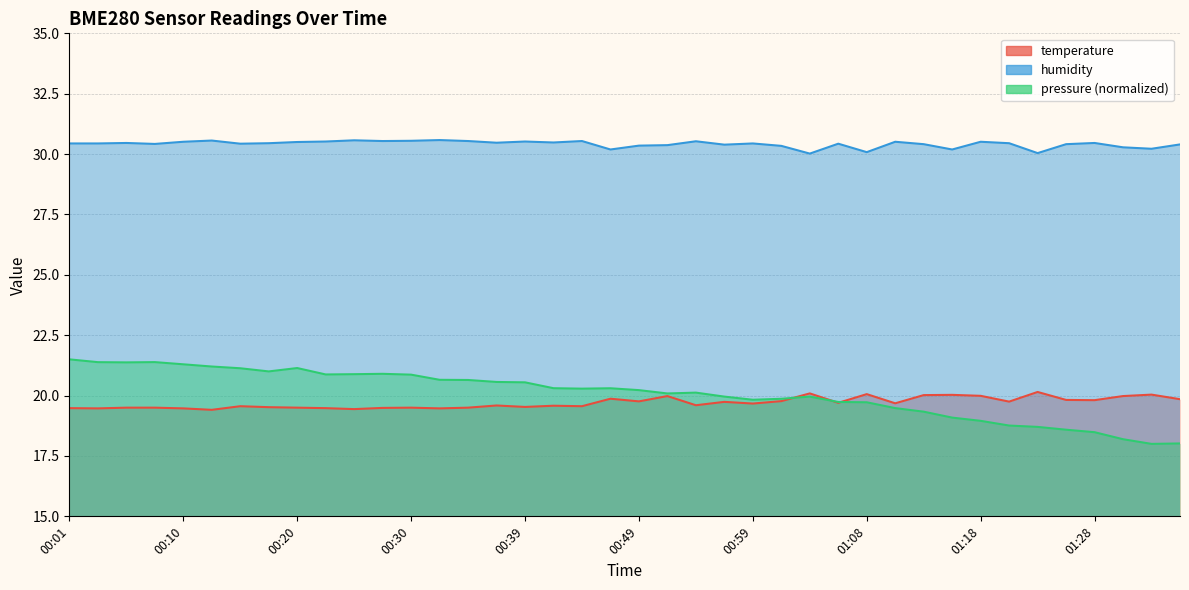

List the series in order of their peak value, lowest first.

temperature, humidity